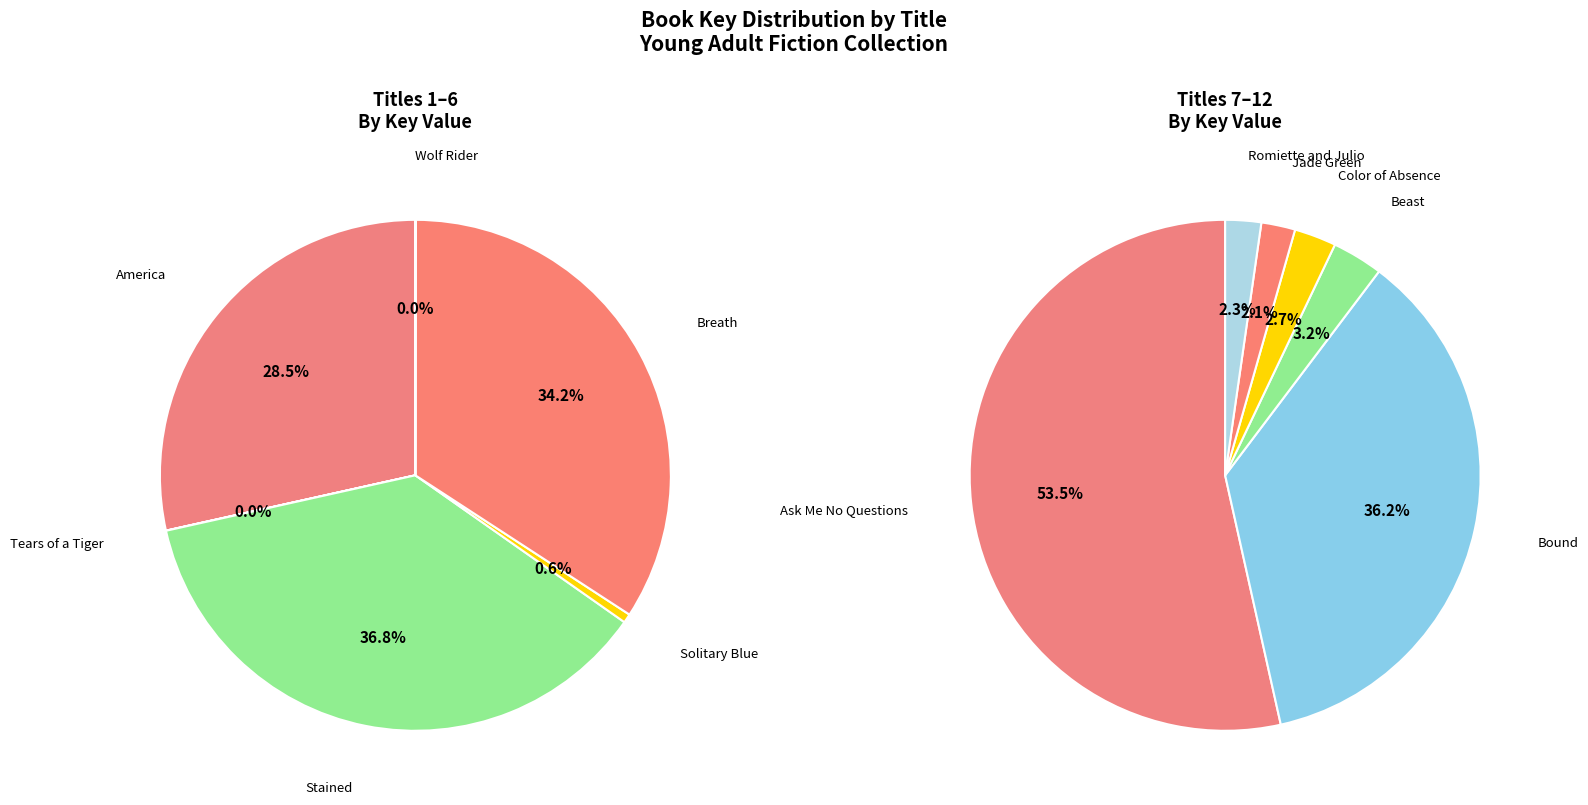

Do Jade Green and Solitary Blue together represent more than half of the pie?

No